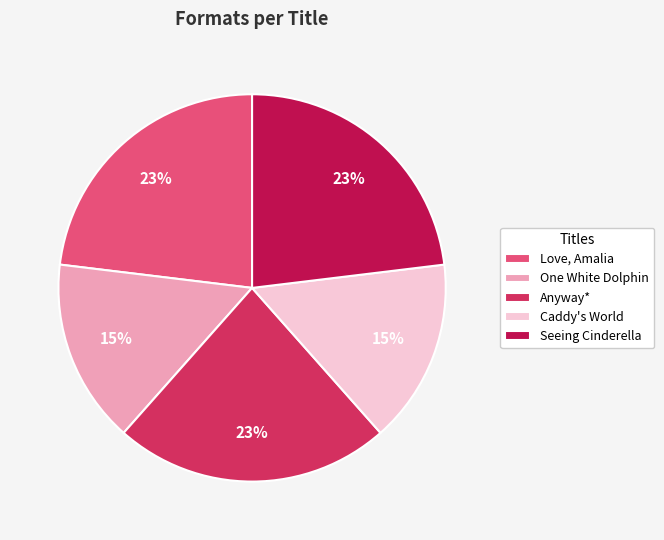

What is the ratio of the value at Seeing Cinderella to the value at Anyway*?

1.0